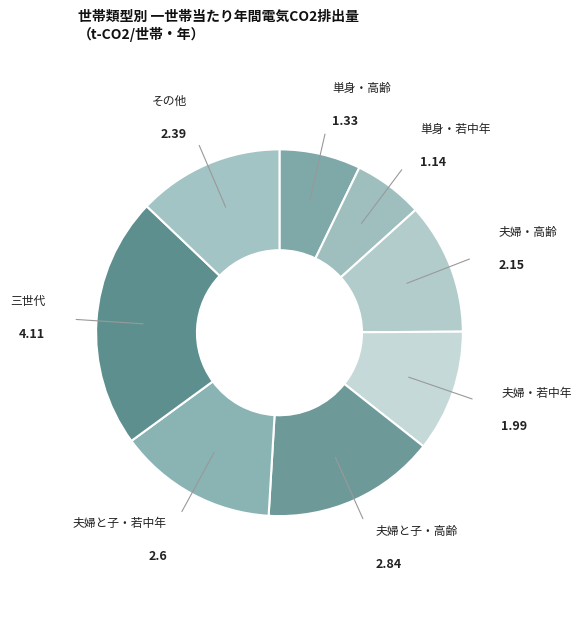

Does any single category account for the majority?

No